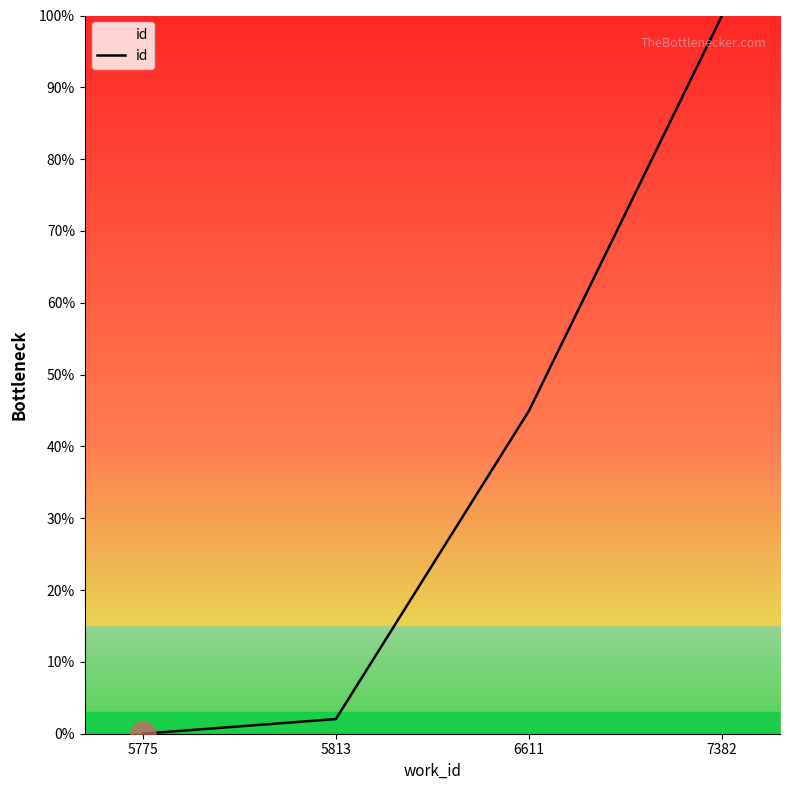

Rank the categories by value from highest to lowest.

7382, 6611, 5813, 5775